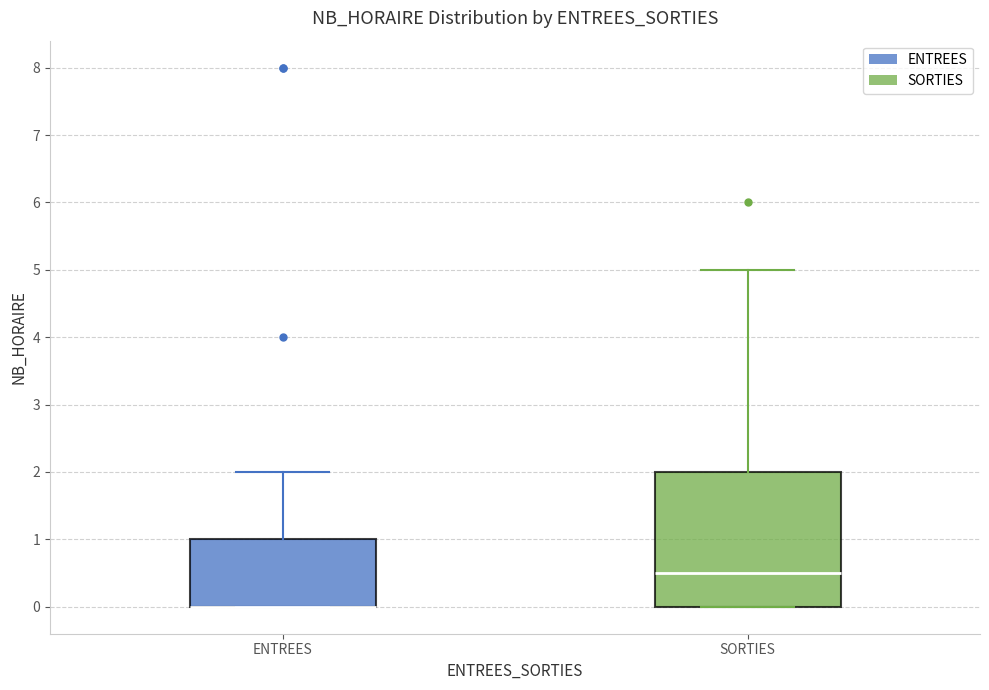

Which box is the tallest, from its lower edge to its upper edge?

SORTIES